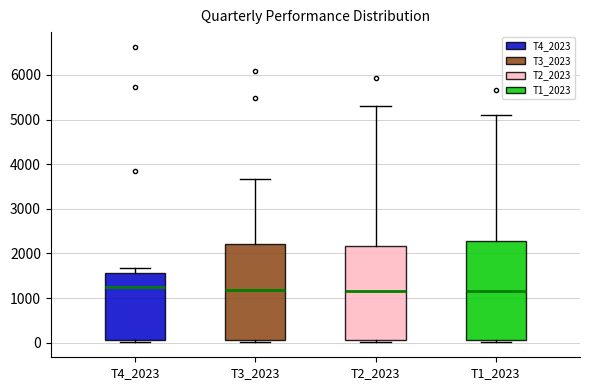

Reading left to right, transcribe this box plot: for each box, give where its median line is, the range the box spans, and where its two whiskers end, as read against the y-axis. The values are not printed on the chart, so give them approximately, as read against the axis.

T4_2023: median 1300, box 100 to 1600, whiskers 0 to 1700
T3_2023: median 1200, box 100 to 2200, whiskers 0 to 3700
T2_2023: median 1200, box 100 to 2200, whiskers 0 to 5300
T1_2023: median 1200, box 100 to 2300, whiskers 0 to 5100